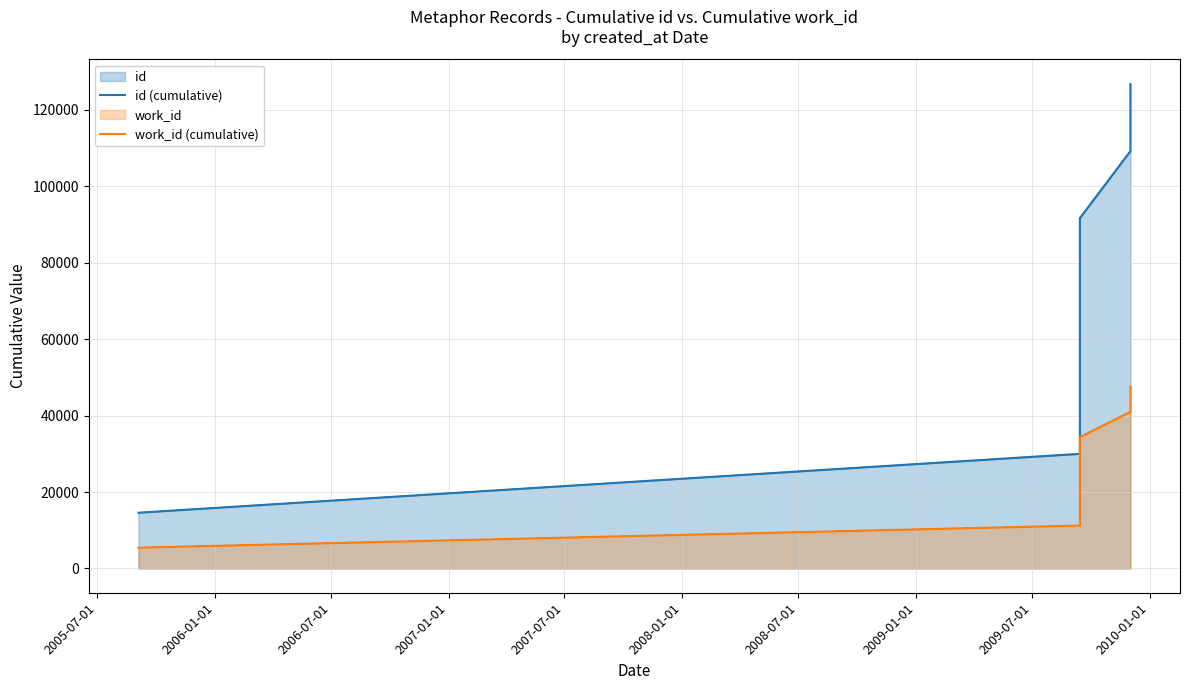

True or false: id (cumulative) has a value of 219830 at 2009-01-01.

False